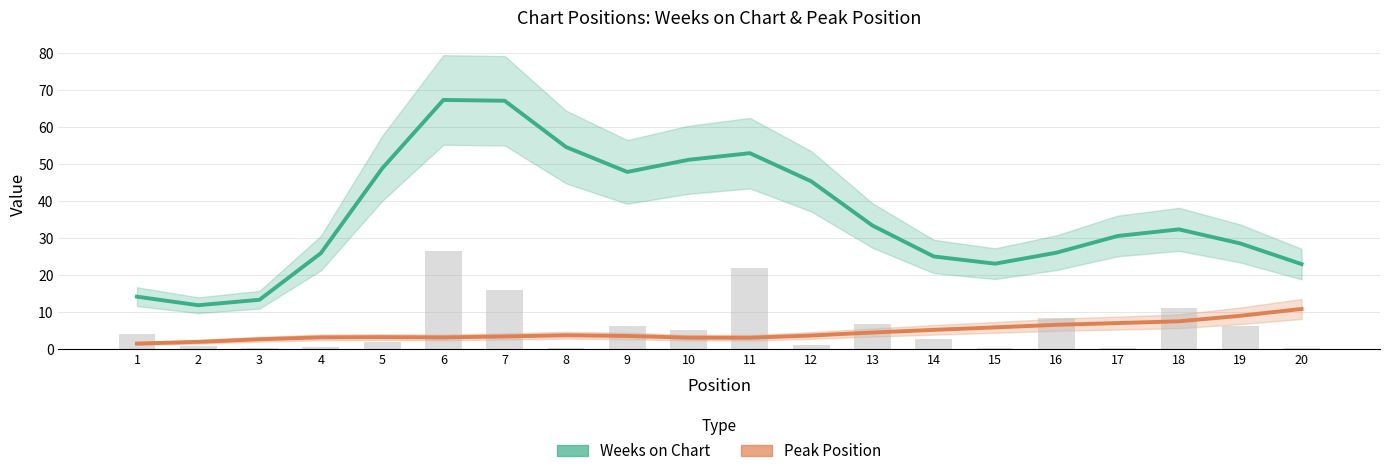

How many groups of bars are there?

20